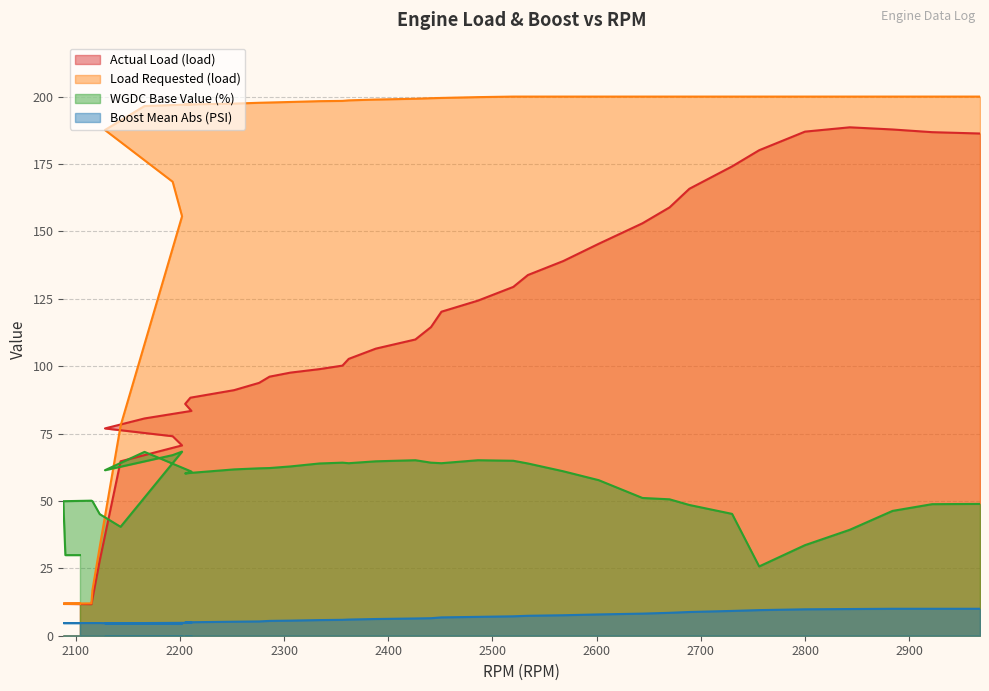

In Actual Load (load), how many points are lower than both neighbors (excluding endpoints)?

1